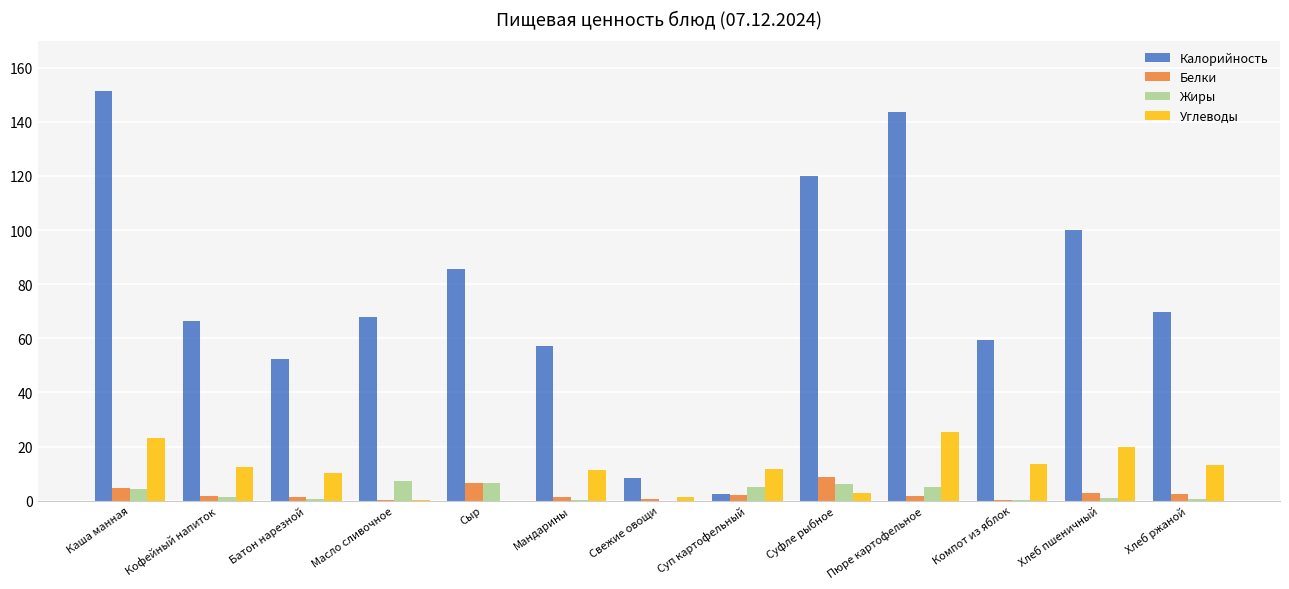

True or false: Калорийность has a value of 74.6 at Суфле рыбное.

False